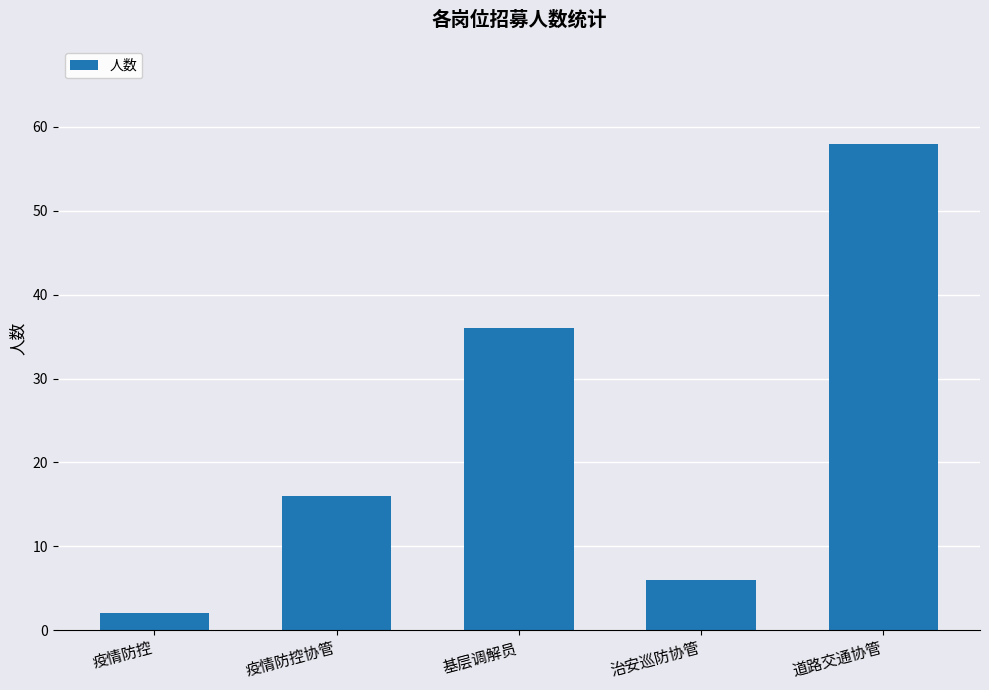

What is the difference between the values at 治安巡防协管 and 疫情防控协管?

10